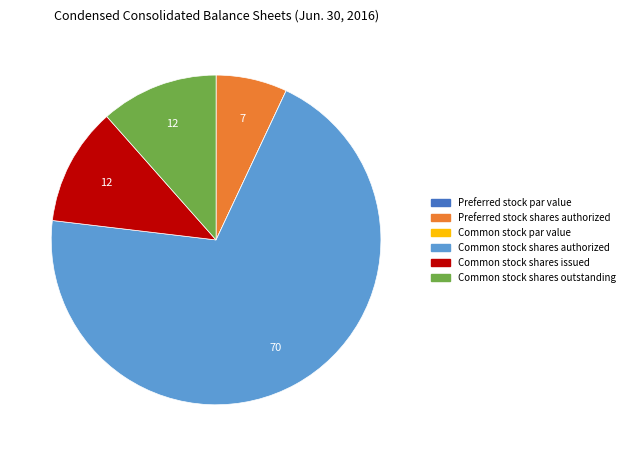

Is it true that Common stock shares issued is 22% of the pie?

False